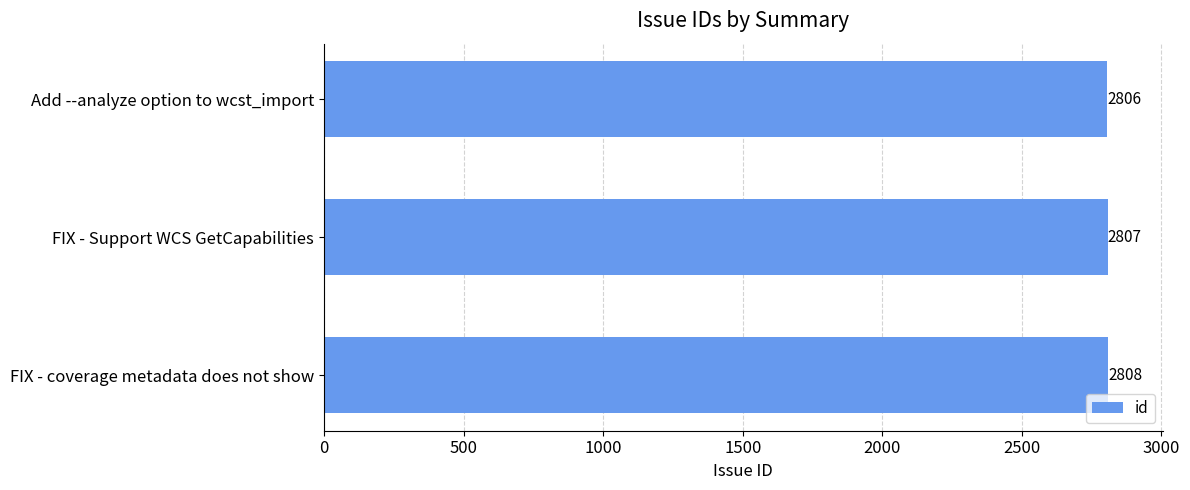

What is the sum of all values?

8421